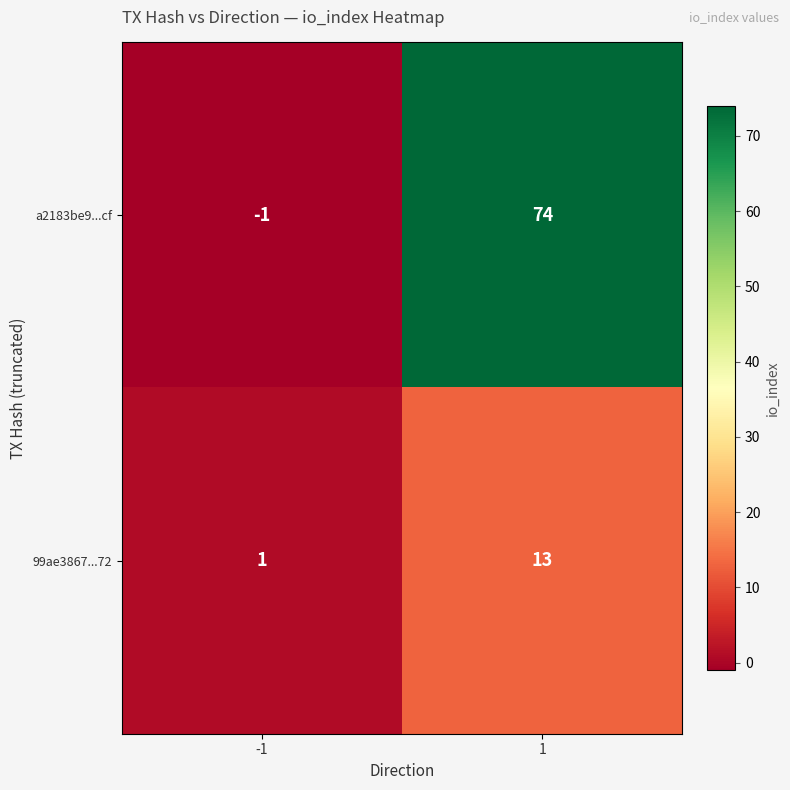

Reading right to left, transcribe all the data shown in this chart.

a2183be9...cf: 74	-1
99ae3867...72: 13	1